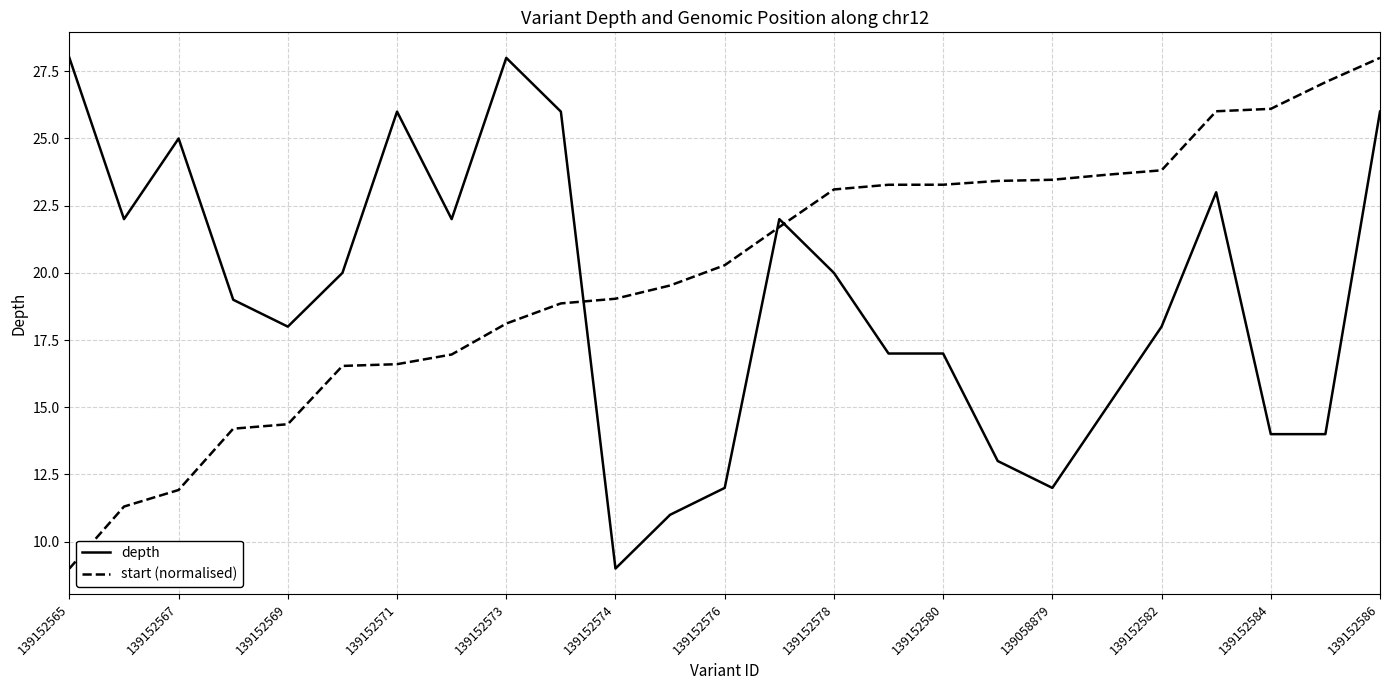

What is the maximum value for start (normalised)?

28.0